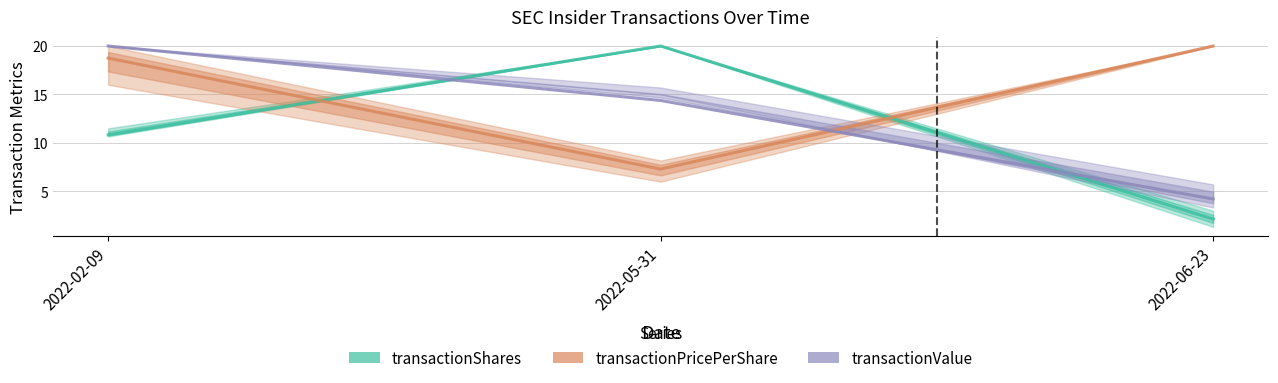

What is the lowest value of the transactionPricePerShare series?

7.3